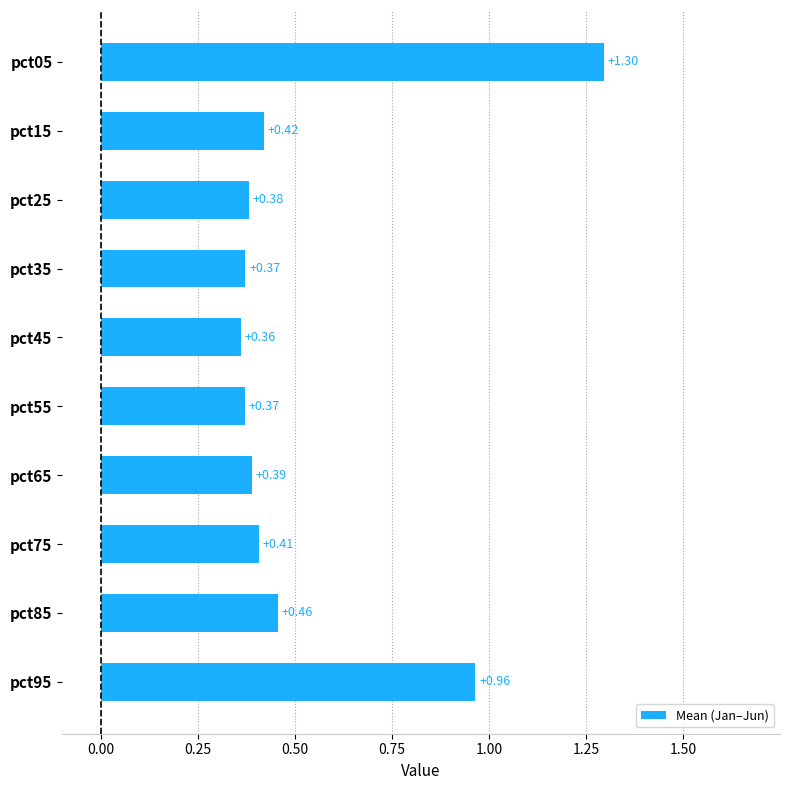

Count the number of data series in this chart.

1